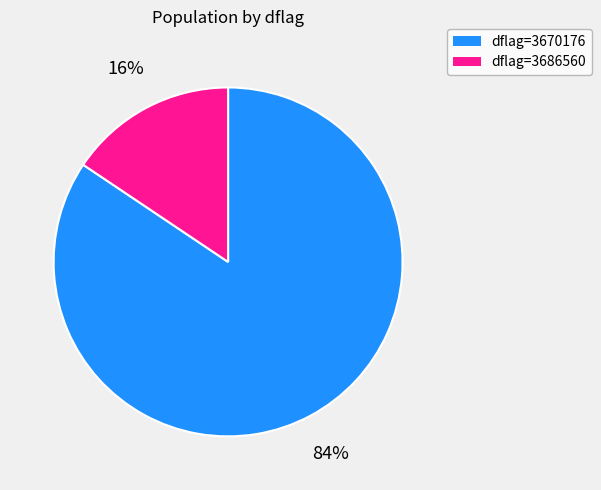

Is there any slice that represents more than half of the pie?

Yes